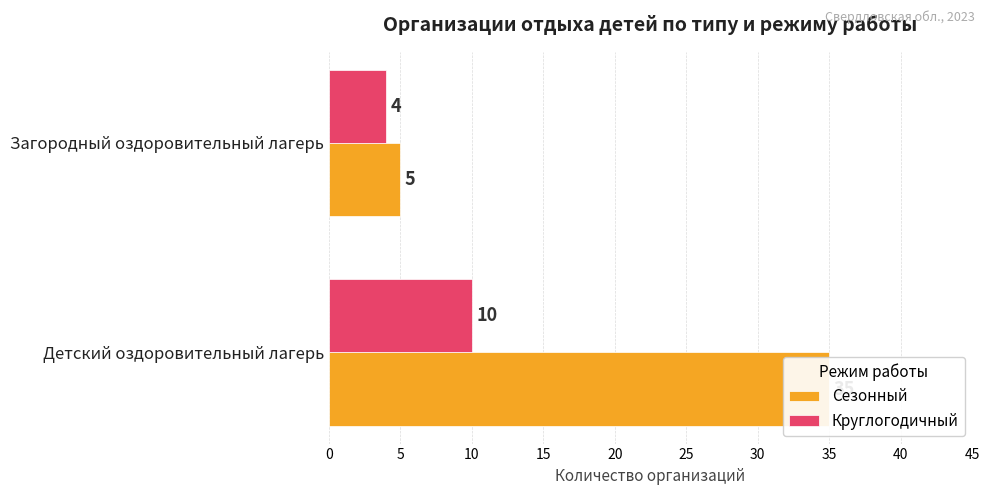

Rank the series at Детский оздоровительный лагерь from lowest to highest value.

Круглогодичный, Сезонный